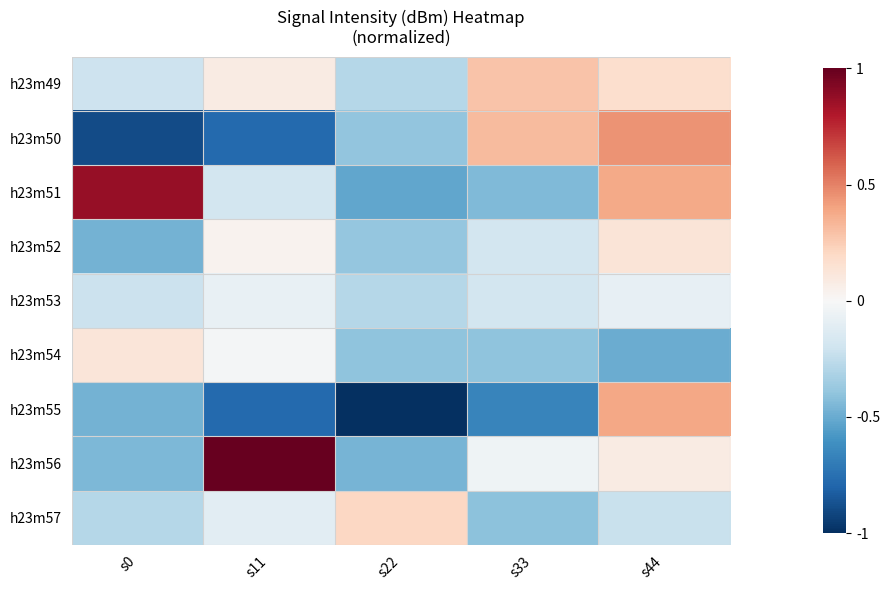

At which category does the chart reach its peak across all series?

s11